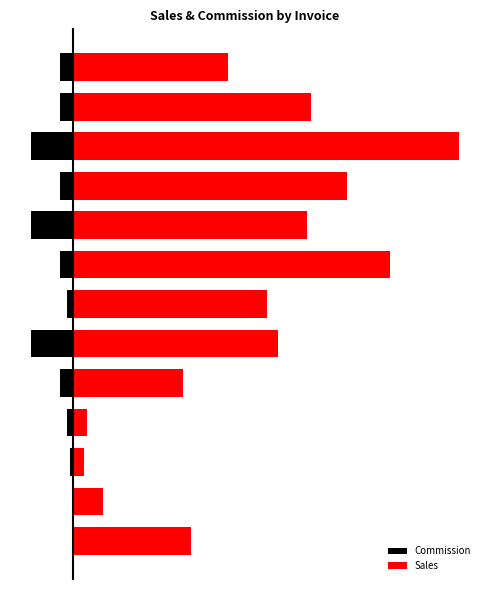

Which series changed the most between 2 and 4?

Sales